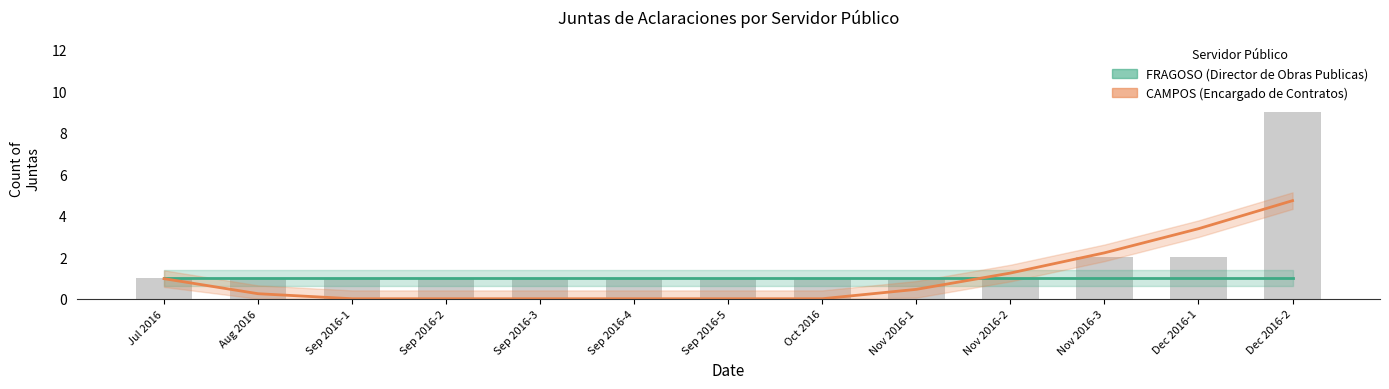

What is the greatest value displayed?

9